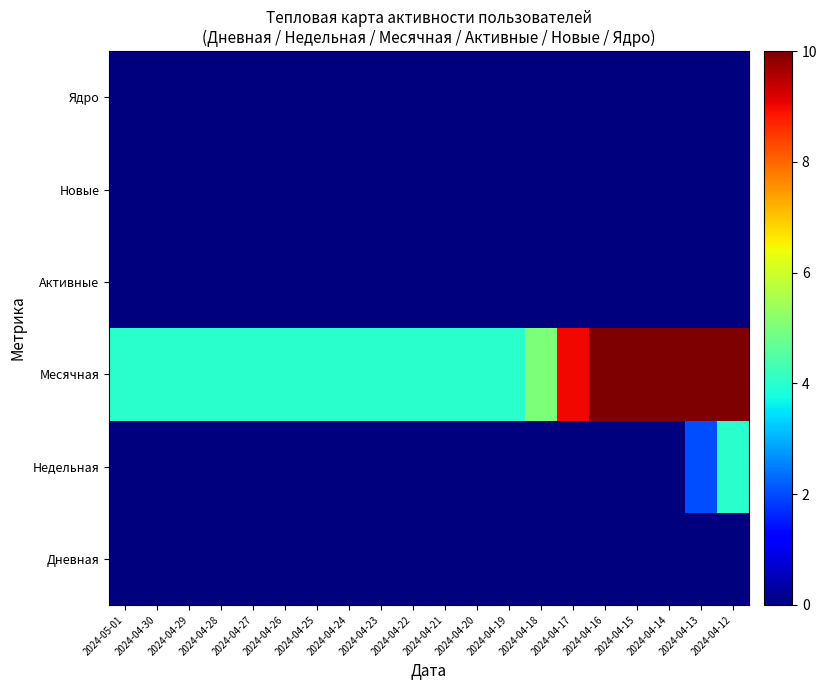

Rank the series at 2024-04-25 from lowest to highest value.

Дневная, Недельная, Активные, Новые, Ядро, Месячная